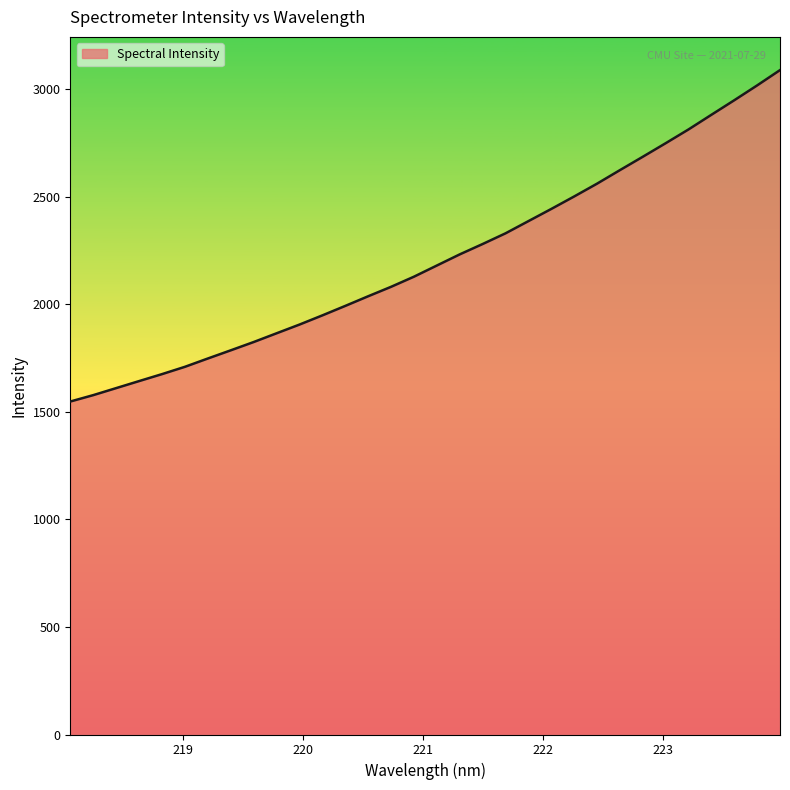

What is the smallest value displayed?

1547.4